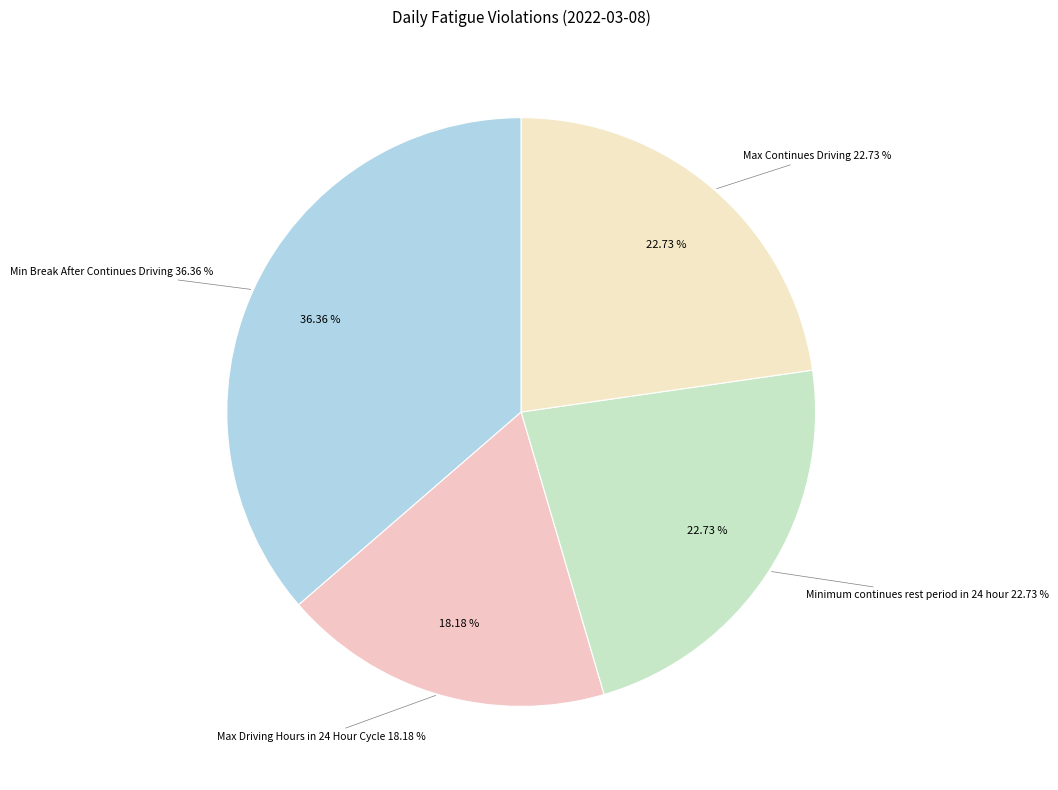

Rank the categories by value from highest to lowest.

Min Break After Continues Driving, Minimum continues rest period in 24 hour, Max Continues Driving, Max Driving Hours in 24 Hour Cycle